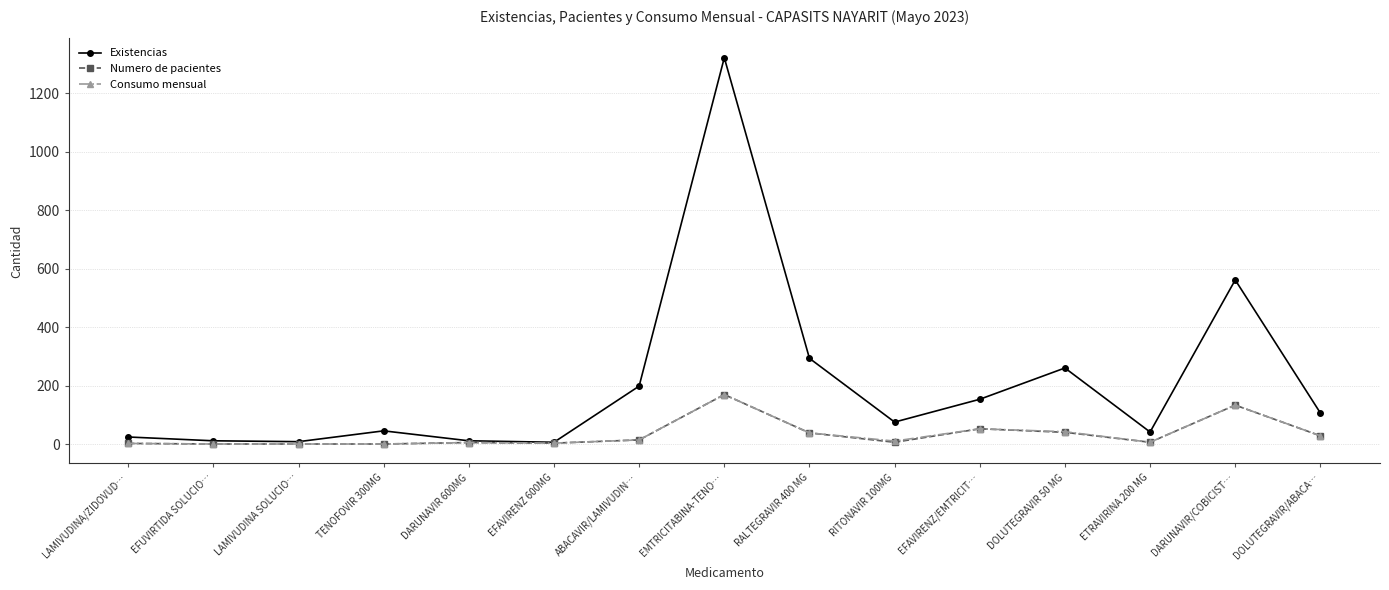

Read the Numero de pacientes value at EMTRICITABINA-TENO….

170